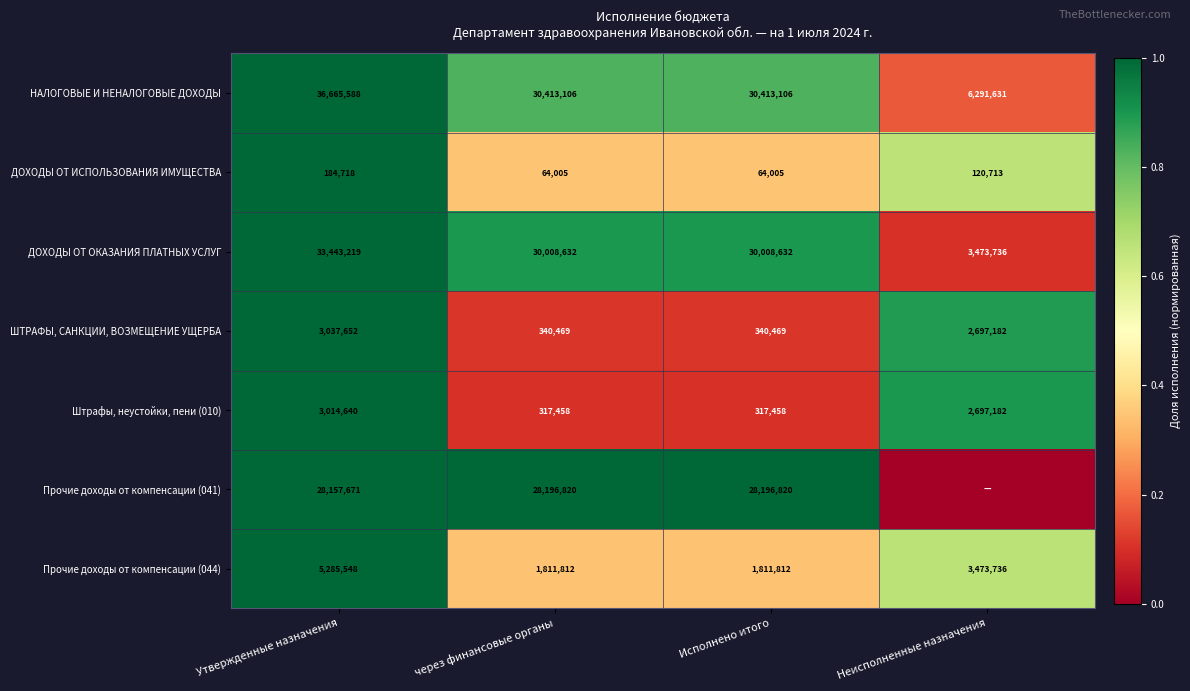

How many series are shown in this chart?

7